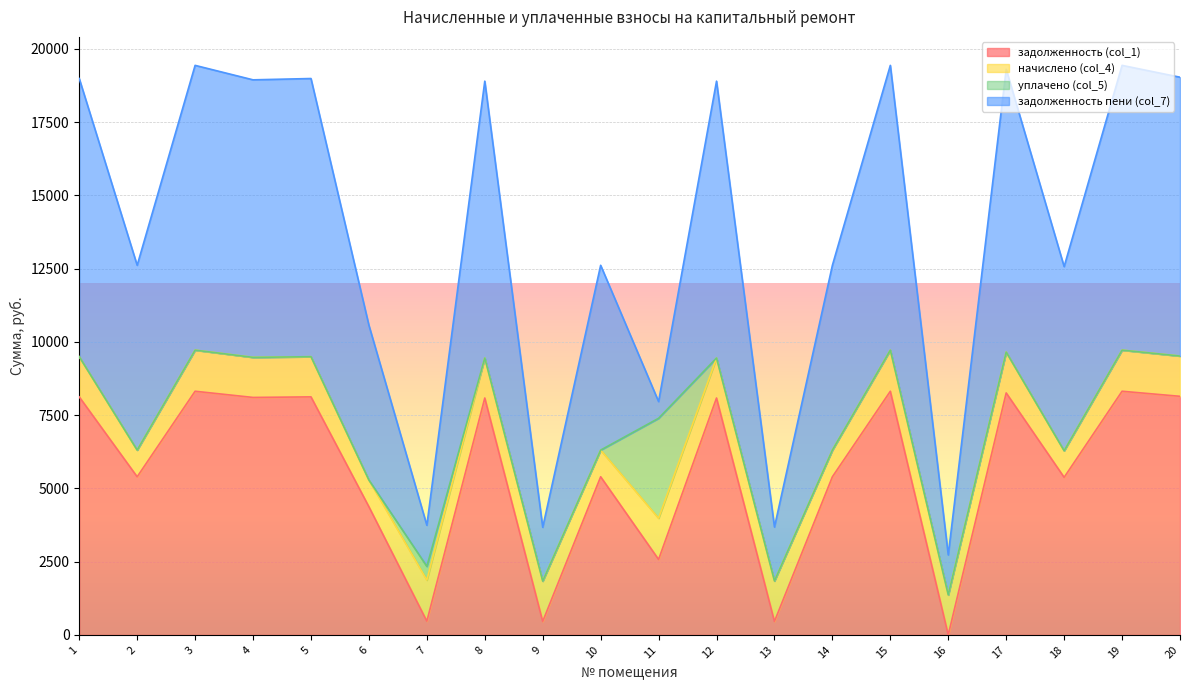

What is the highest value of the задолженность (col_1) series?

8313.6